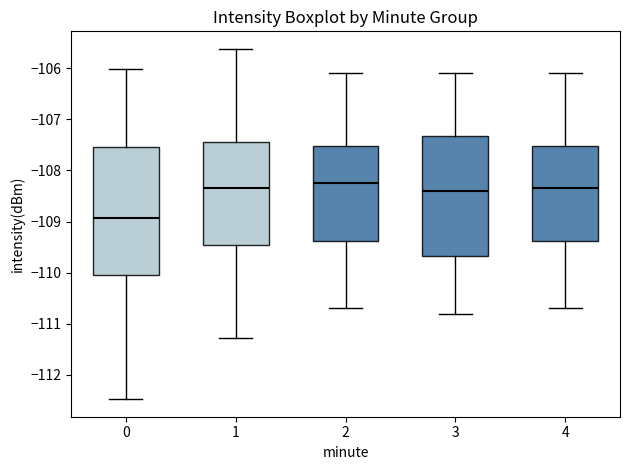

Which box is the tallest, from its lower edge to its upper edge?

0